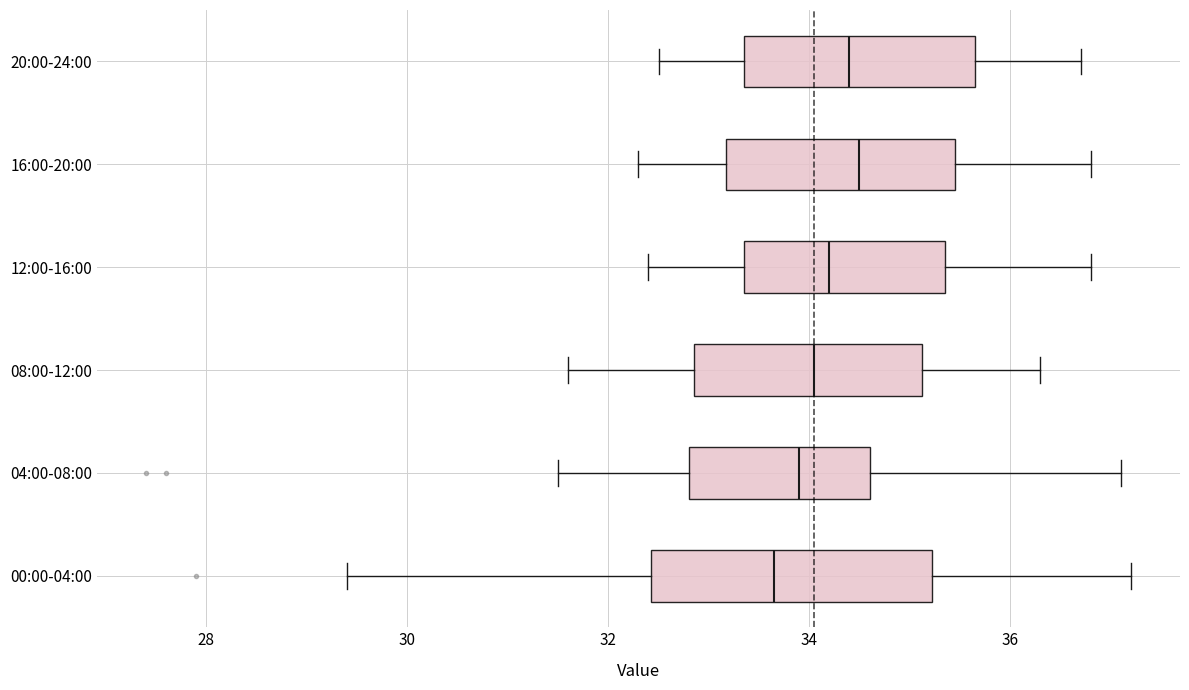

Where does the left whisker of the box for 12:00-16:00 end on the x-axis? The values are not printed on the chart, so give them approximately, as read against the axis.

32.4